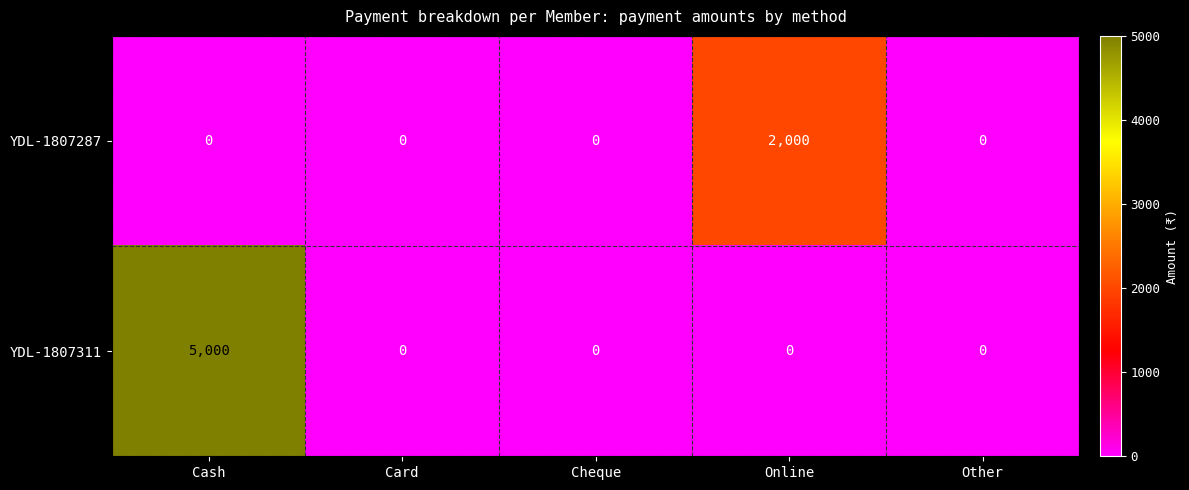

Reading right to left, extract all data points from this chart.

YDL-1807287: 0	2000	0	0	0
YDL-1807311: 0	0	0	0	5000